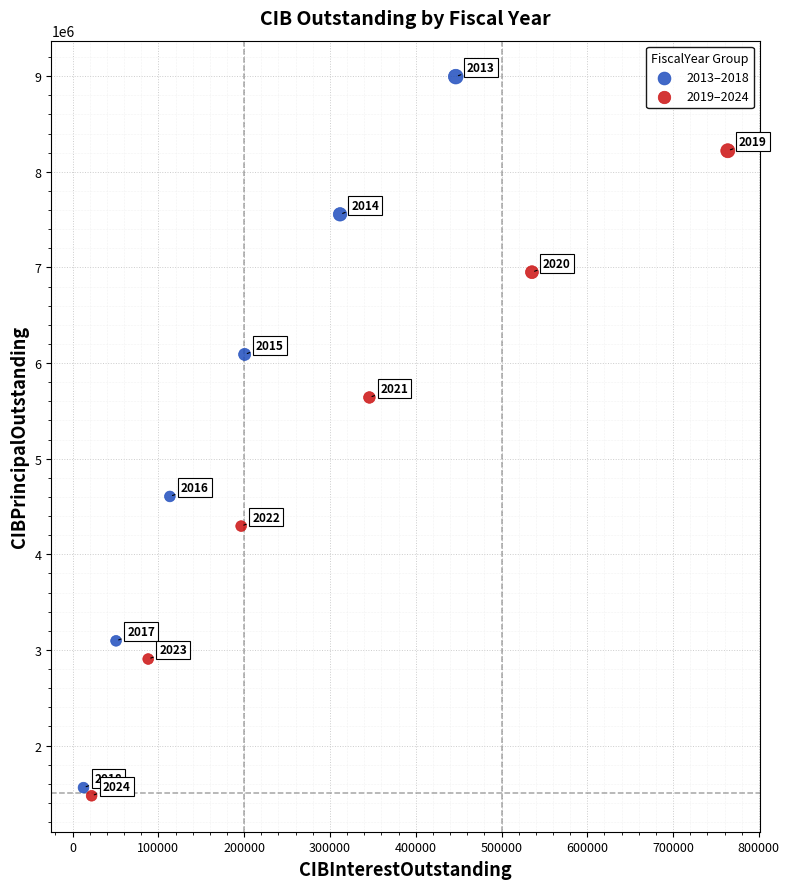

Which series contains the highest Y value?

2013–2018